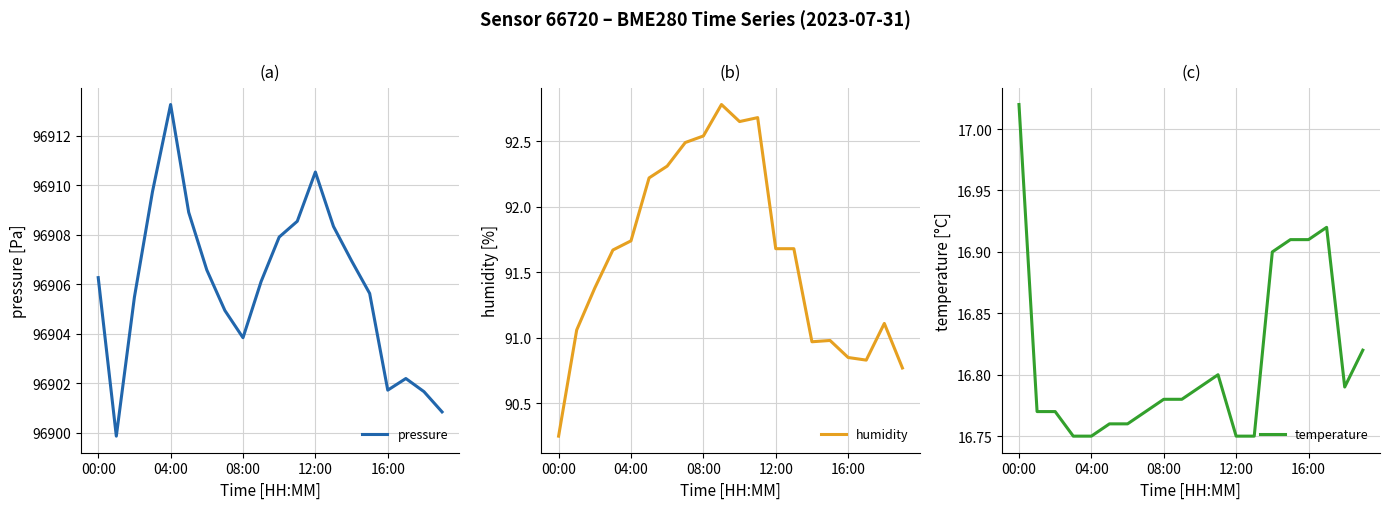

Where does the pressure series first go above 96906?

00:00